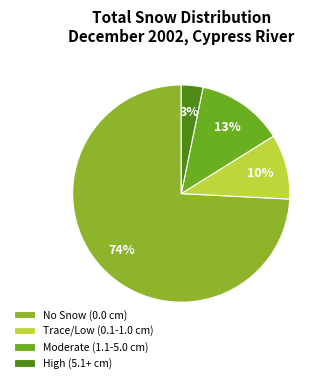

To the nearest percent, what is the average slice percentage?

25%